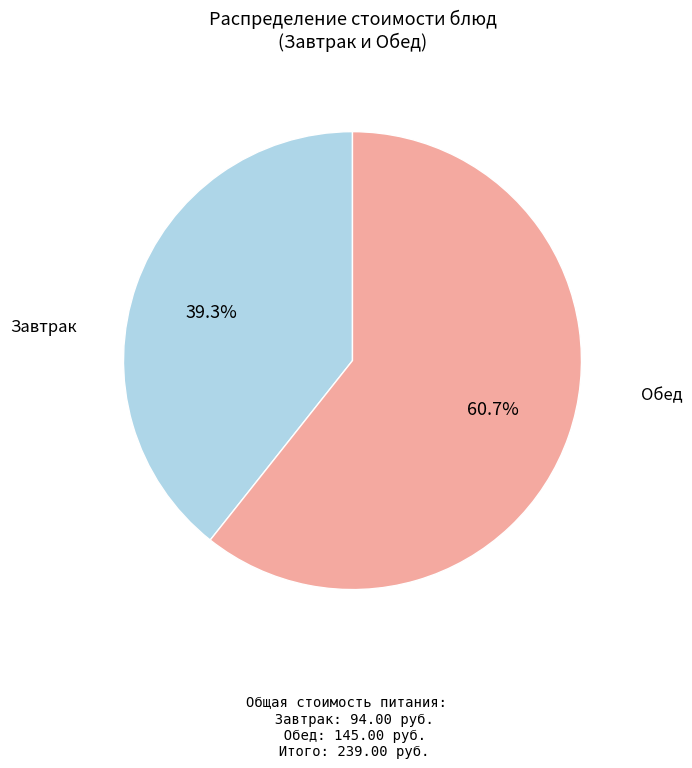

Which category has the smallest portion of the pie?

Завтрак